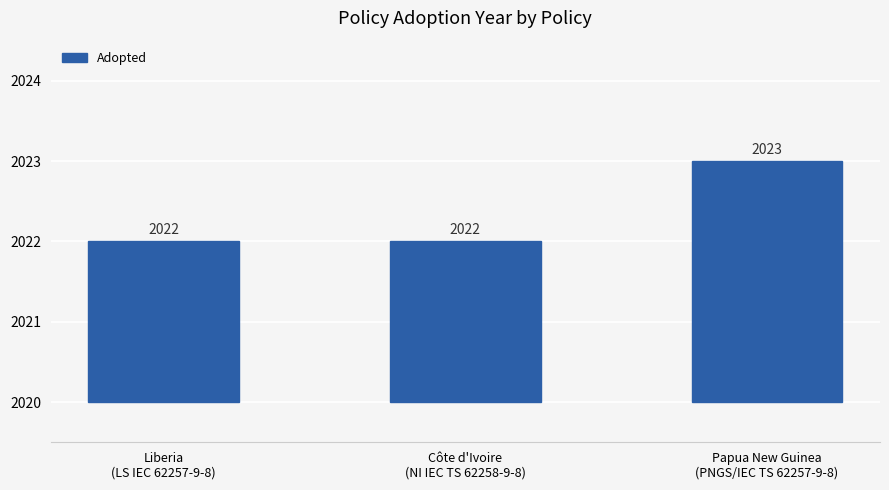

What is the change in value from Côte d'Ivoire
(NI IEC TS 62258-9-8) to Papua New Guinea
(PNGS/IEC TS 62257-9-8)?

+1